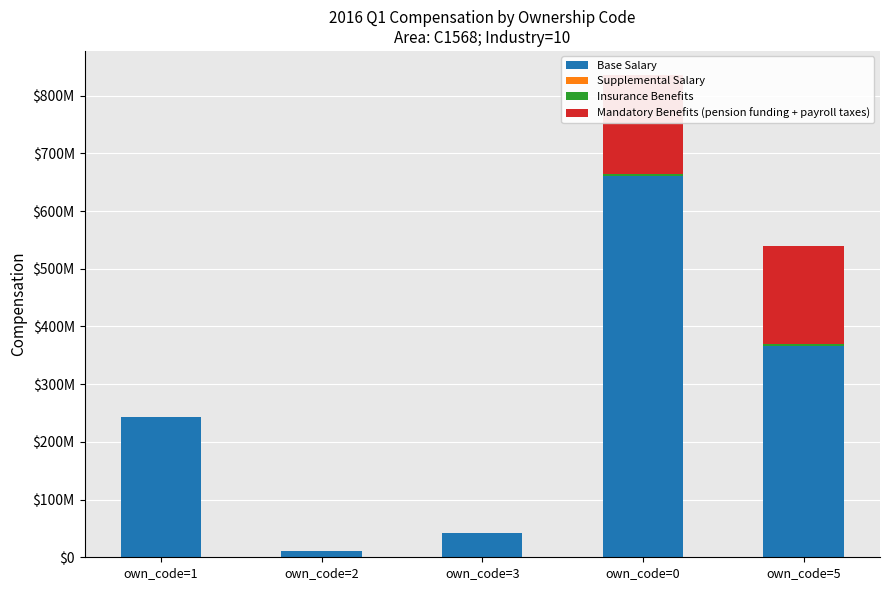

Is the value of Mandatory Benefits (pension funding + payroll taxes) at own_code=1 greater than the value of Supplemental Salary at own_code=5?

No